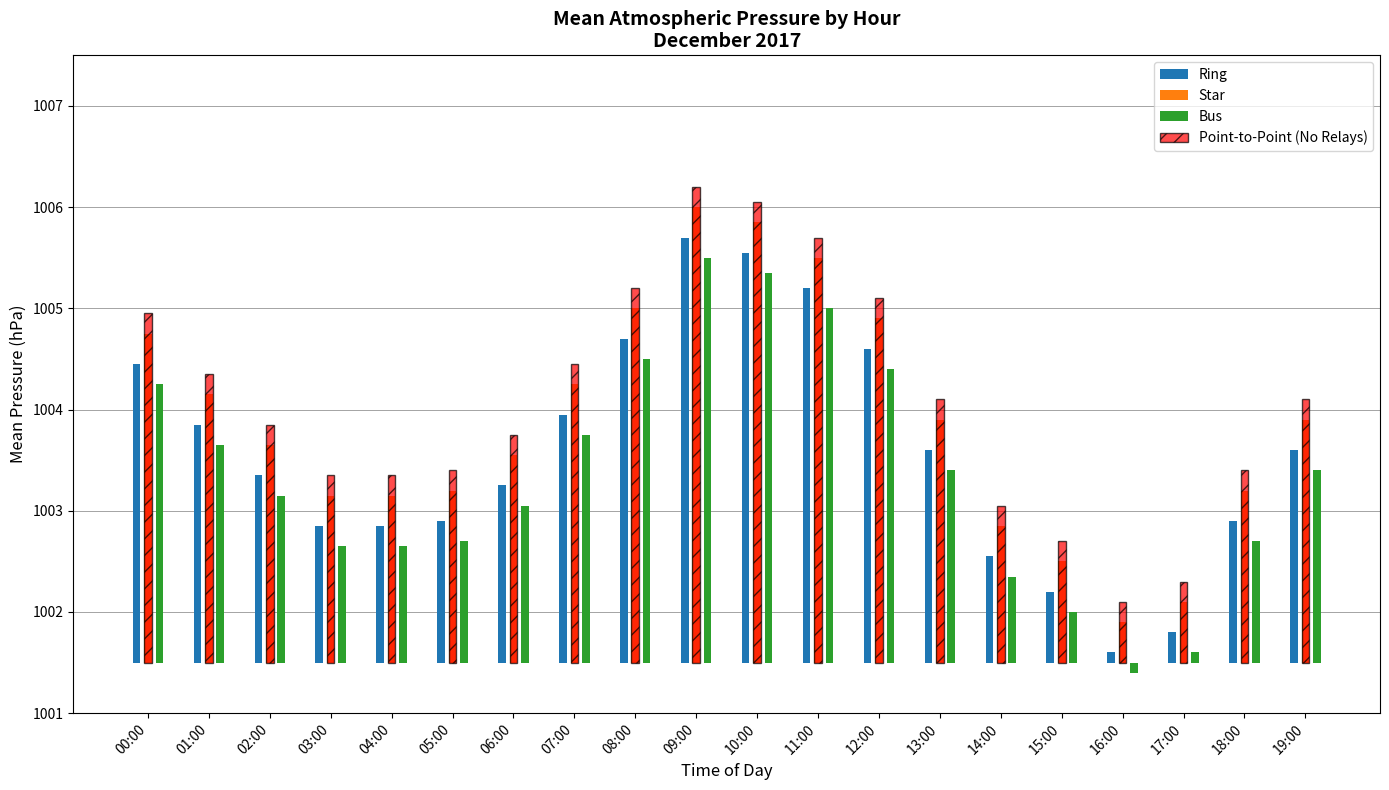

Is it true that Bus equals 3.8 at 10:00?

True